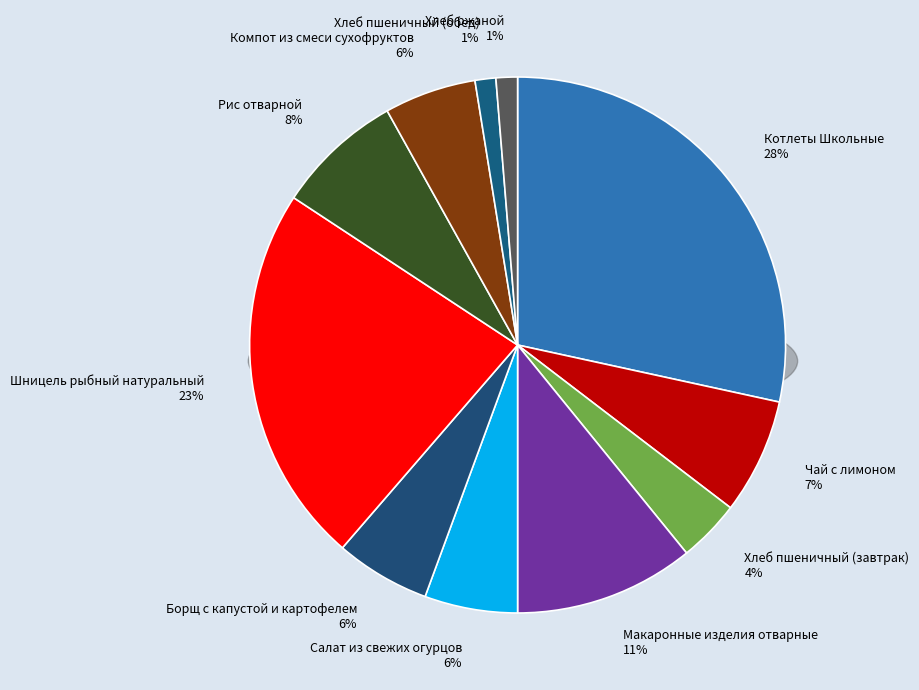

To the nearest percent, what is the difference between the largest and smallest slice percentages?

27%